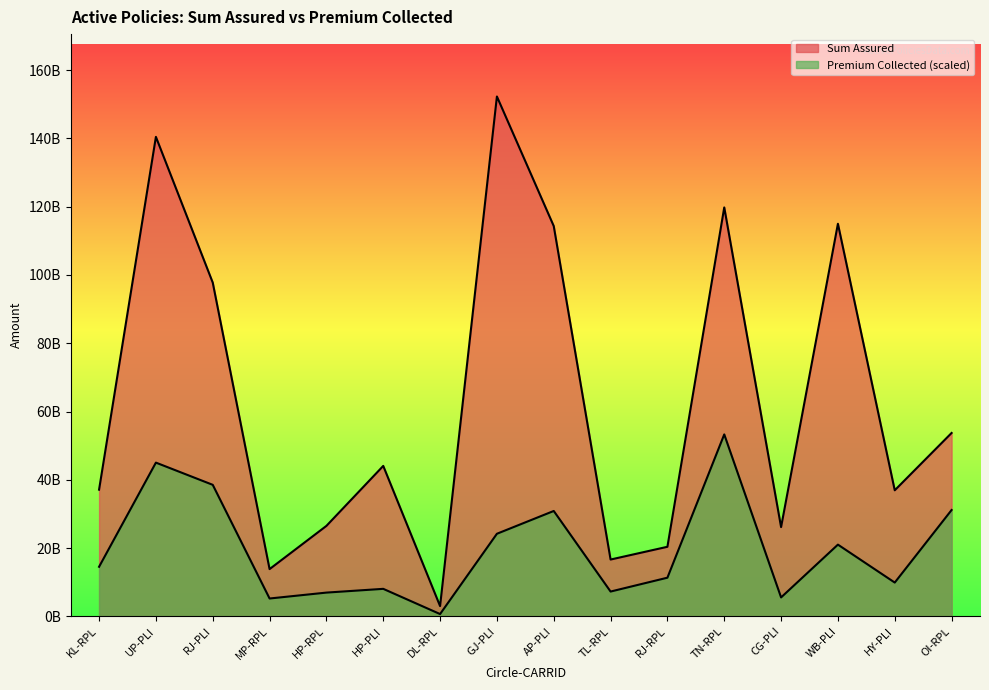

What position from the right is HY-PLI?

2